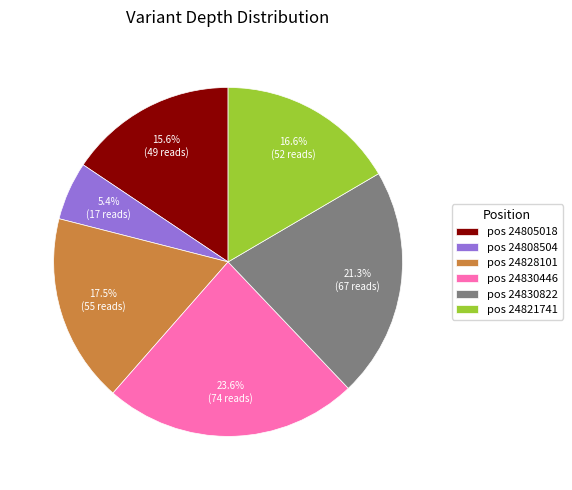

To the nearest percent, what is the difference between the largest and smallest slice percentages?

18%